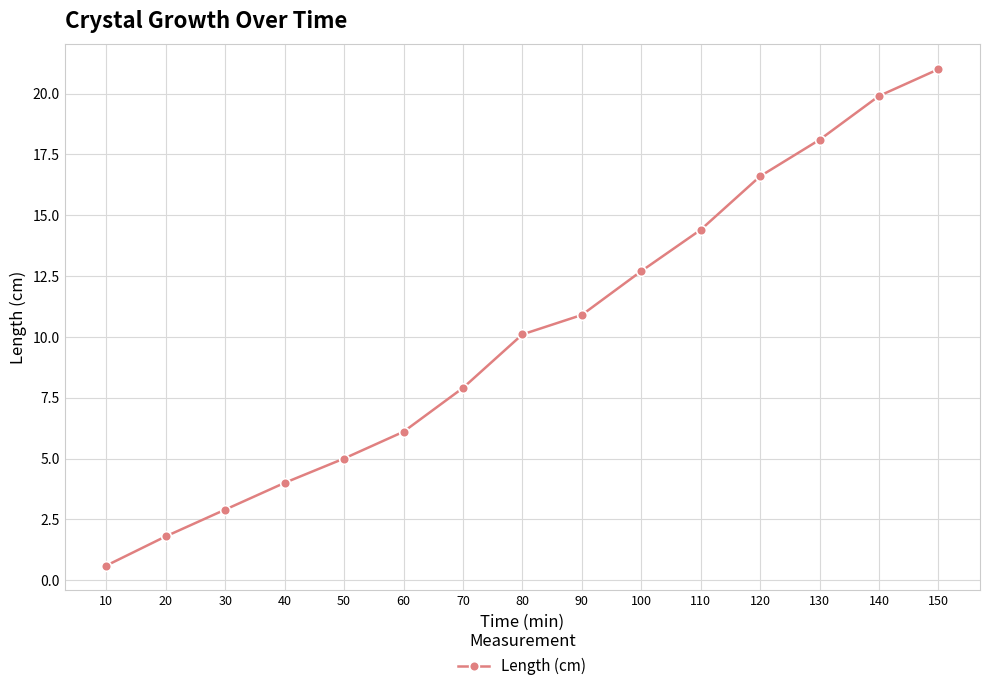

Reading left to right, what are all the values shown in this chart?

10=0.6	20=1.8	30=2.9	40=4.0	50=5.0	60=6.1	70=7.9	80=10.1	90=10.9	100=12.7	110=14.4	120=16.6	130=18.1	140=19.9	150=21.0